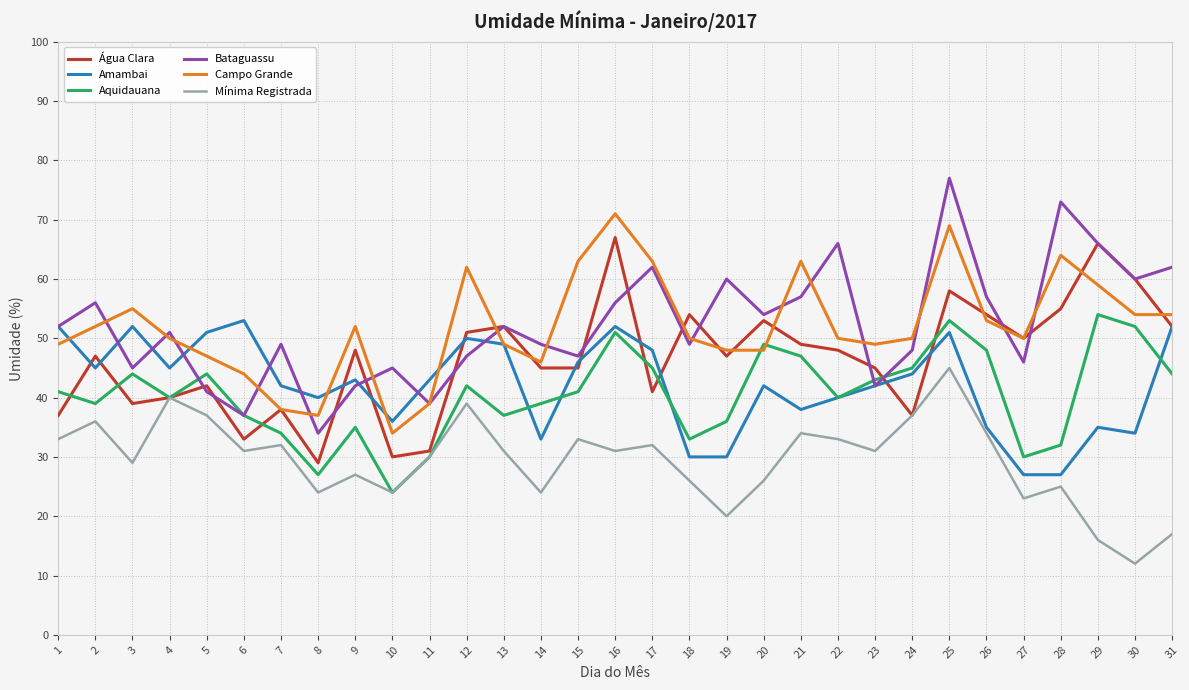

At which category is the sum across all series the highest?

25